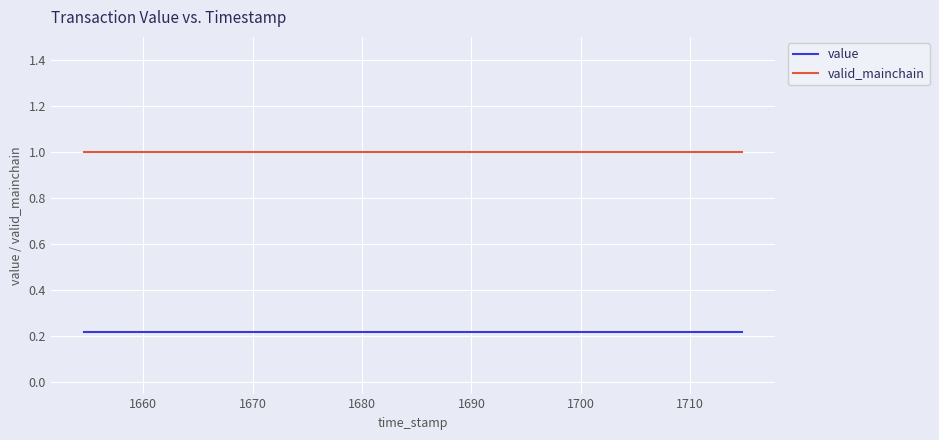

What is the maximum value shown in the chart?

1.0